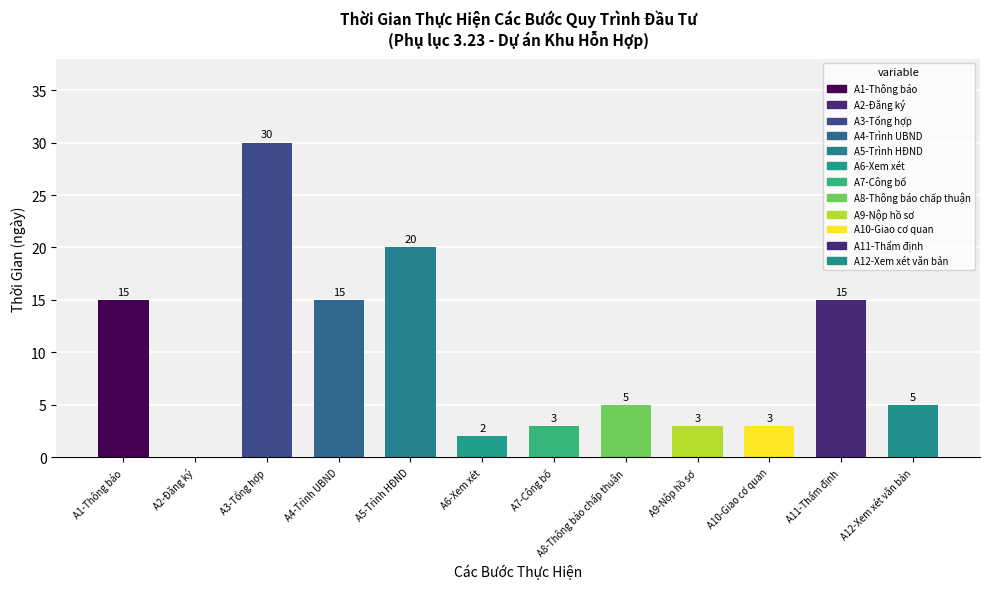

Count the number of values greater than 5.

5